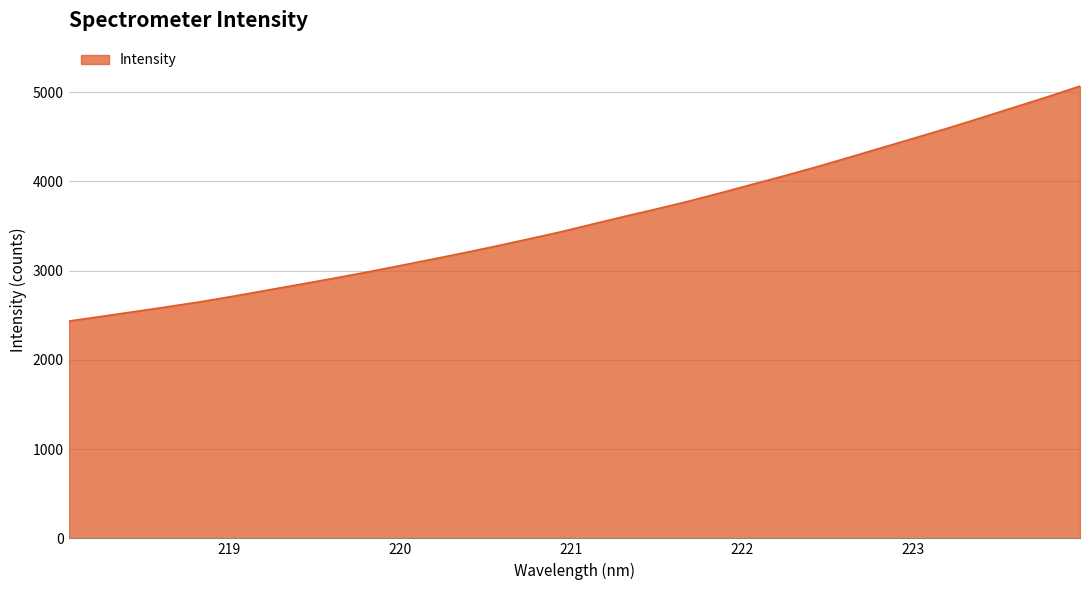

What is the greatest value displayed?

5068.2